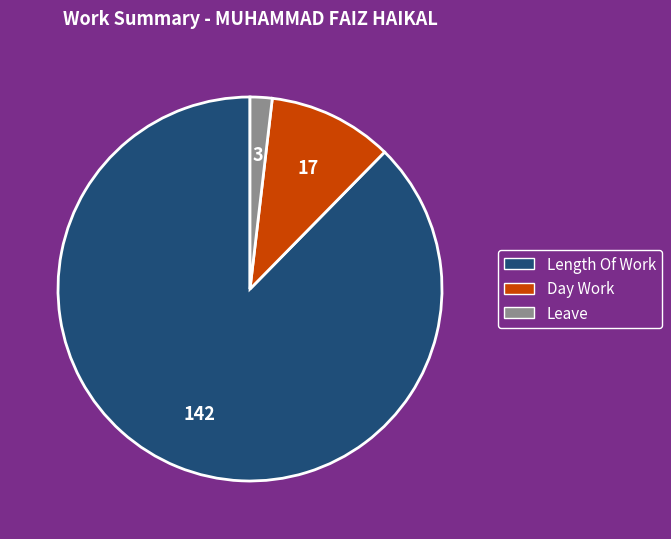

Which category has the biggest portion of the pie?

Length Of Work